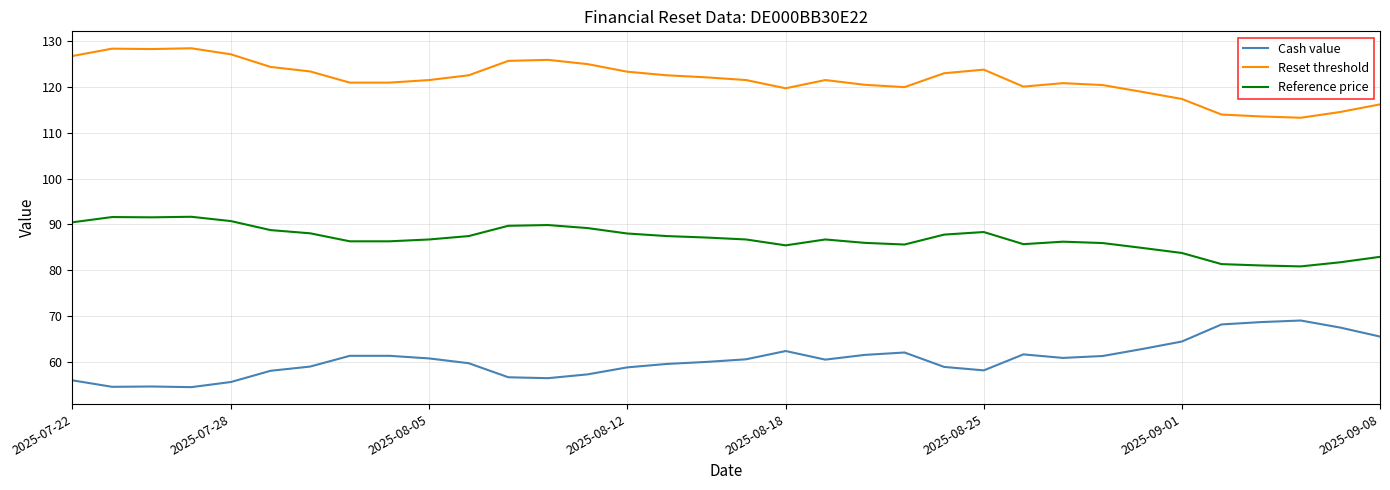

True or false: Reset threshold and Cash value intersect in this chart.

False